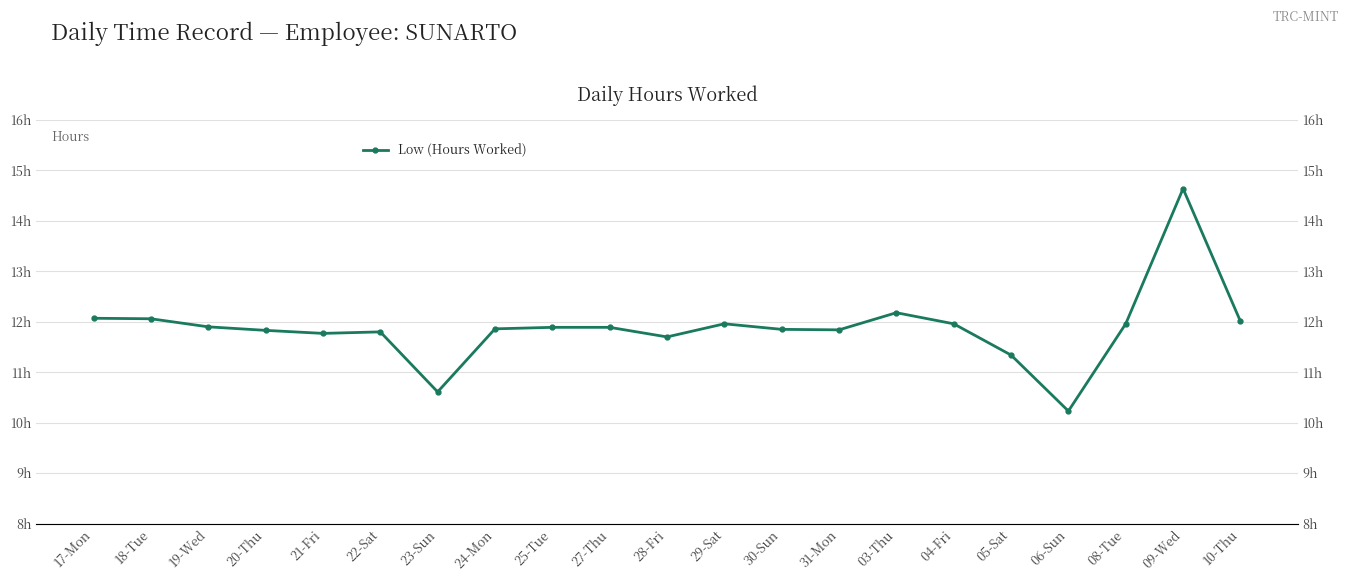

The chart shows a value of 23.9 at 09-Wed. True or false?

False